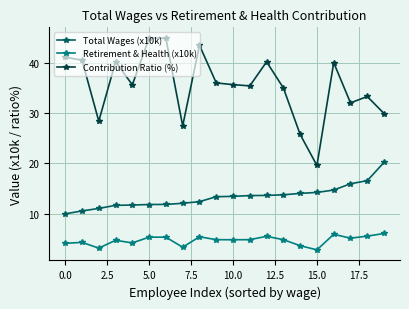

True or false: Retirement & Health (x10k) and Contribution Ratio (%) cross at least once.

False